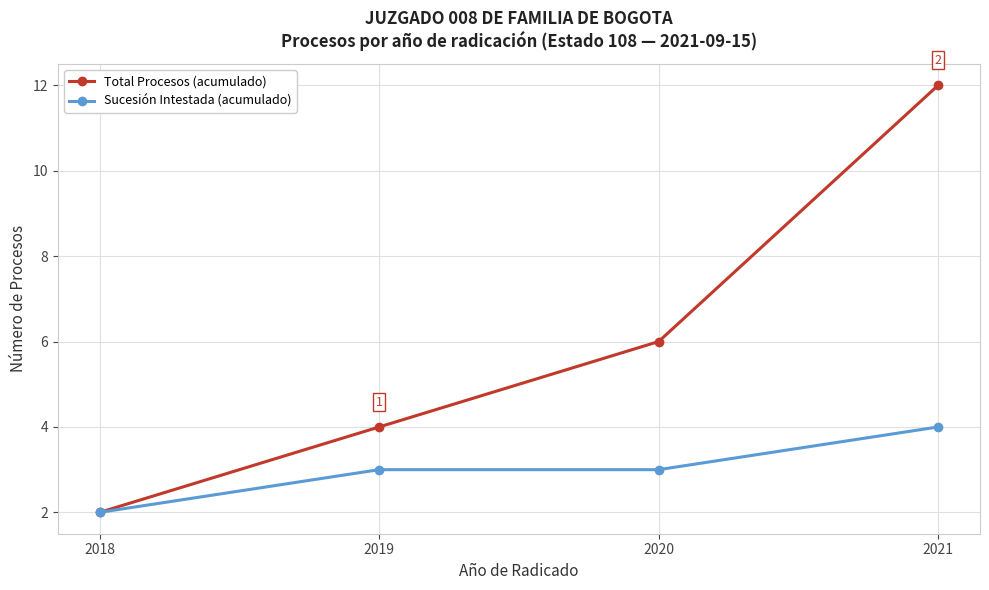

What is the lowest value of the Total Procesos (acumulado) series?

2